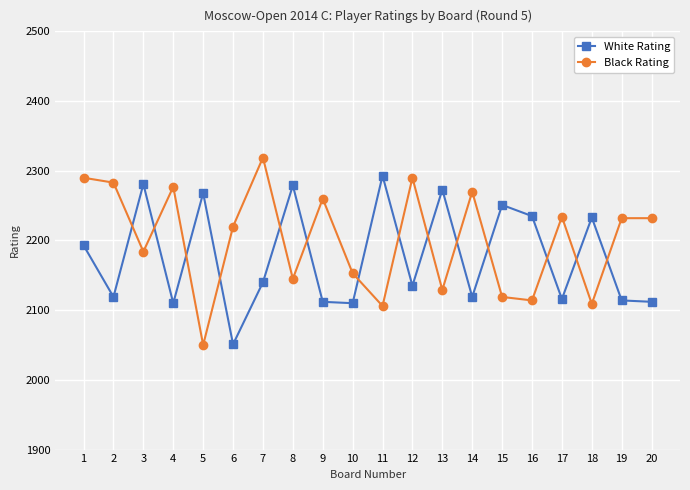

True or false: Black Rating has more than 1 points higher than both neighbors.

True